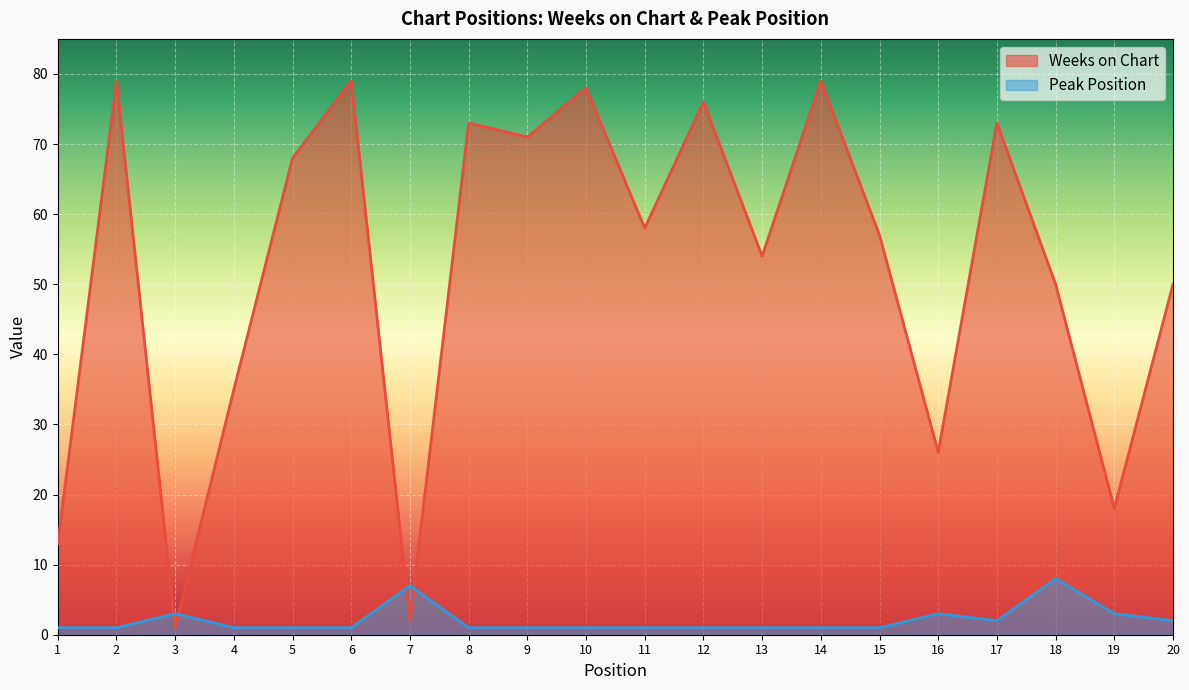

True or false: Weeks on Chart has more than 1 points higher than both neighbors.

True